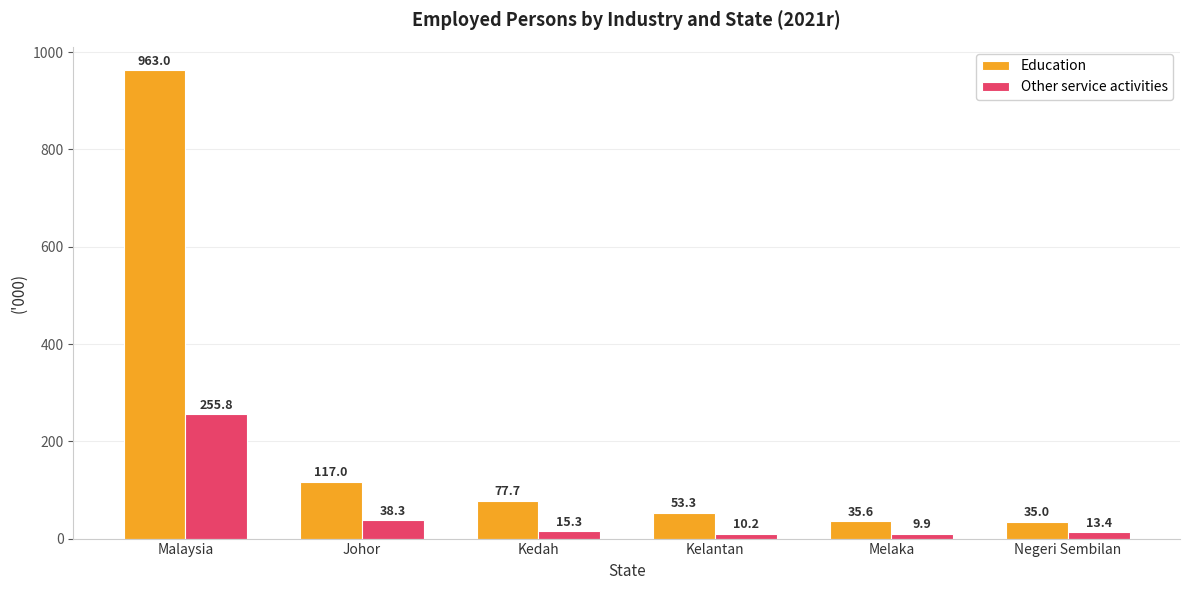

What is the difference between the second highest and minimum values in the Other service activities series?

28.4